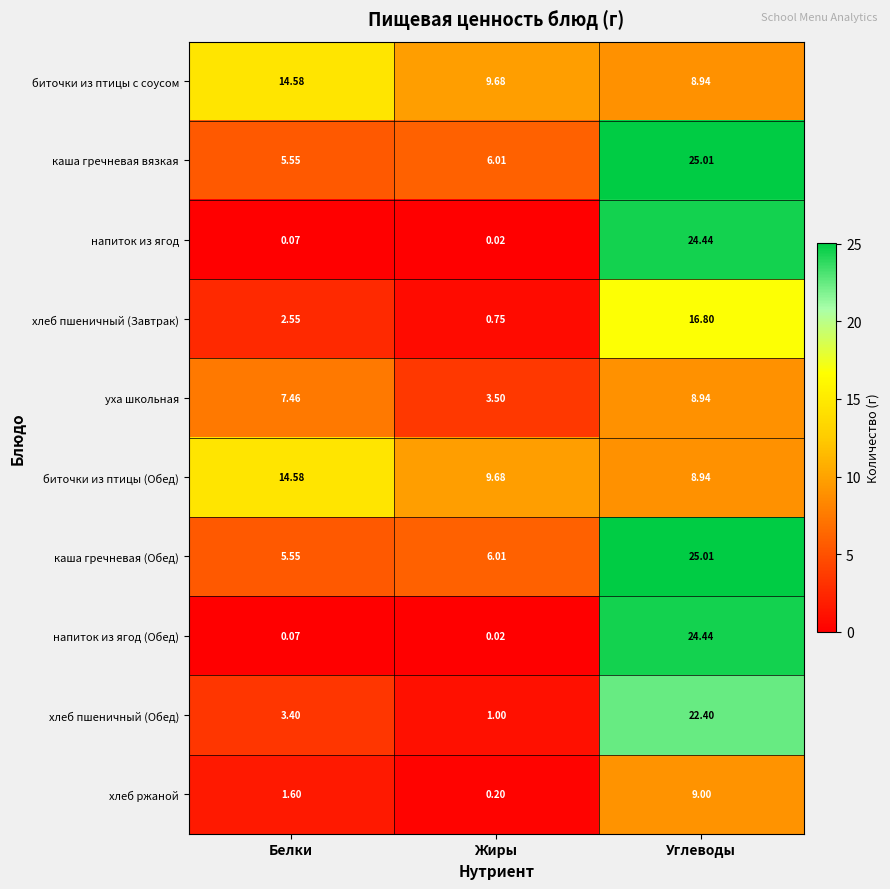

At which category is the sum across all series the highest?

Углеводы